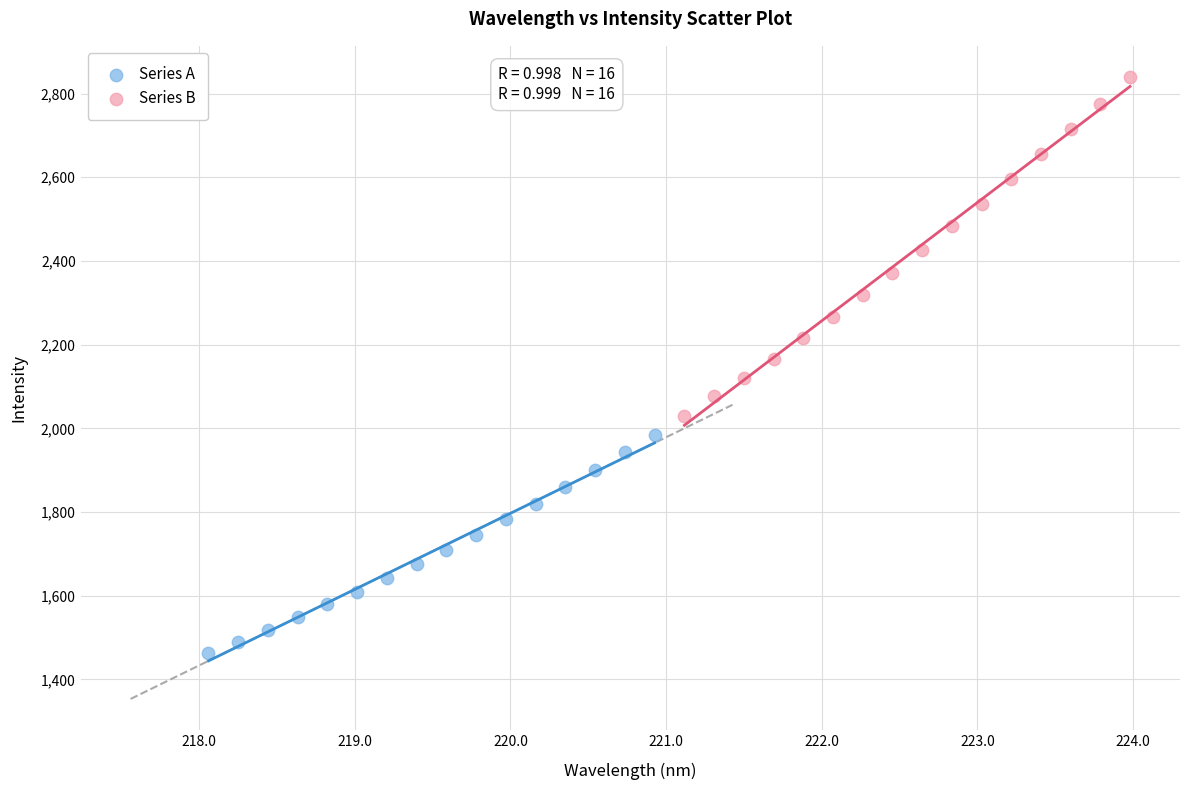

Which series reaches the minimum Y coordinate?

Series A